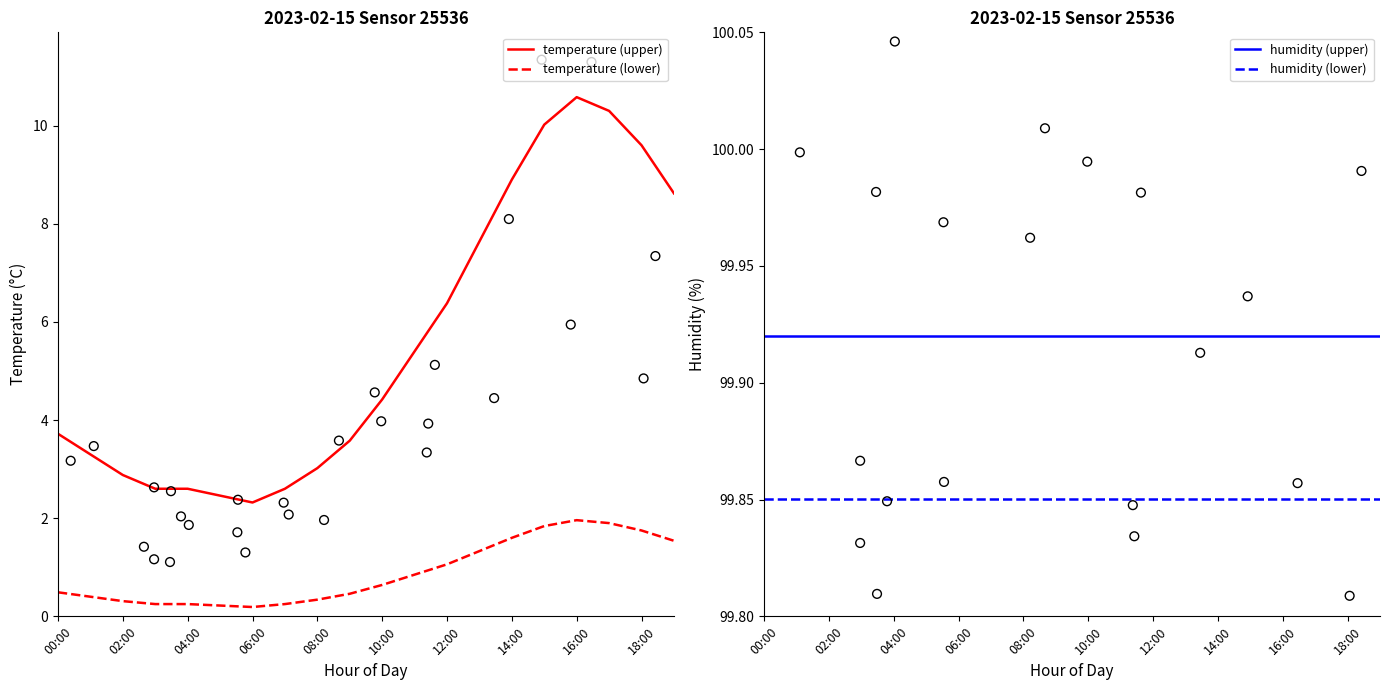

True or false: temperature (upper) and temperature (lower) intersect in this chart.

False